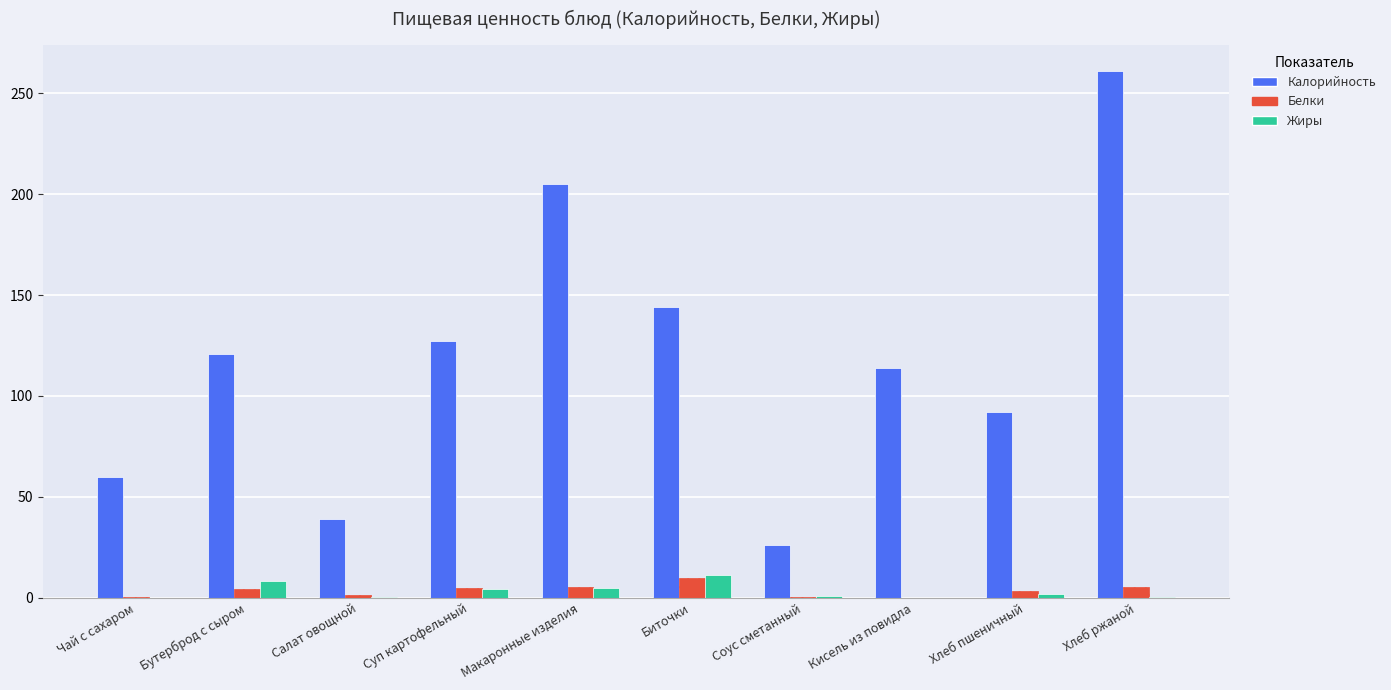

What is the total value across all series at Соус сметанный?

27.7